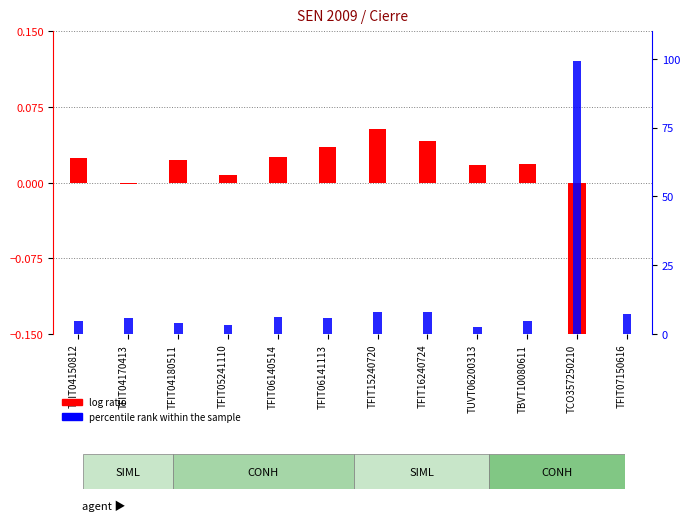

List the labels in order of percentile rank within the sample value, largest first.

TCO357250210, TFIT16240724, TFIT15240720, TFIT07150616, TFIT06140514, TFIT04170413, TFIT06141113, TBVT10080611, TFIT04150812, TFIT04180511, TFIT05241110, TUVT06200313